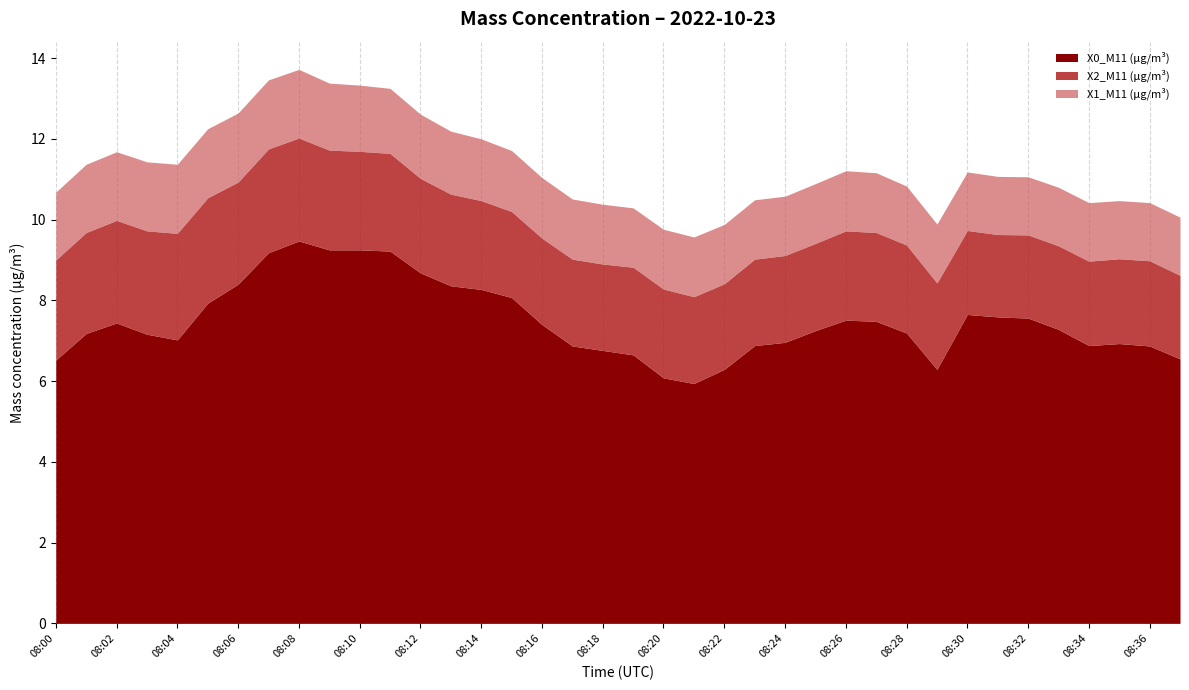

True or false: X1_M11 (μg/m³) and X2_M11 (μg/m³) intersect in this chart.

False